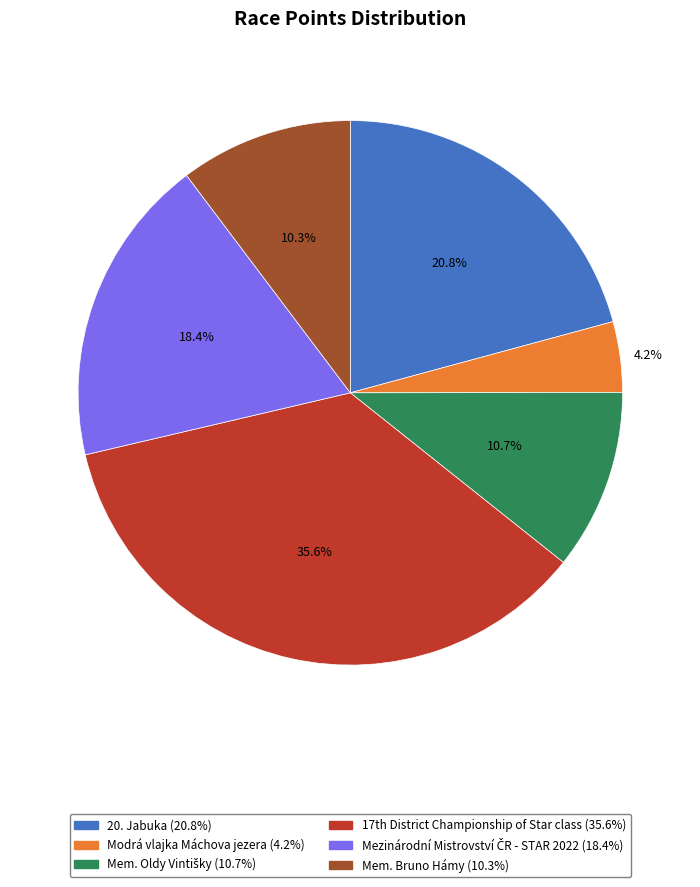

How many segments does this pie chart have?

6